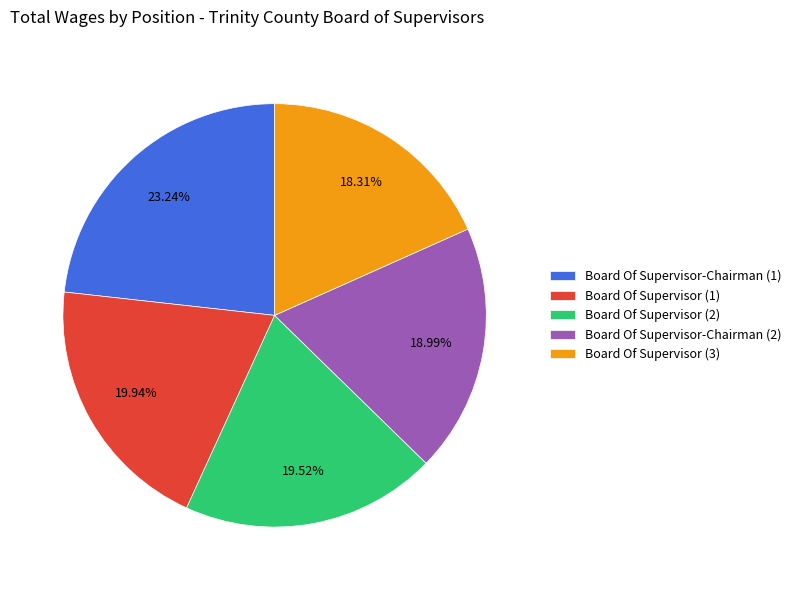

What is the ratio of the value at Board Of Supervisor (2) to the value at Board Of Supervisor (3)?

1.1